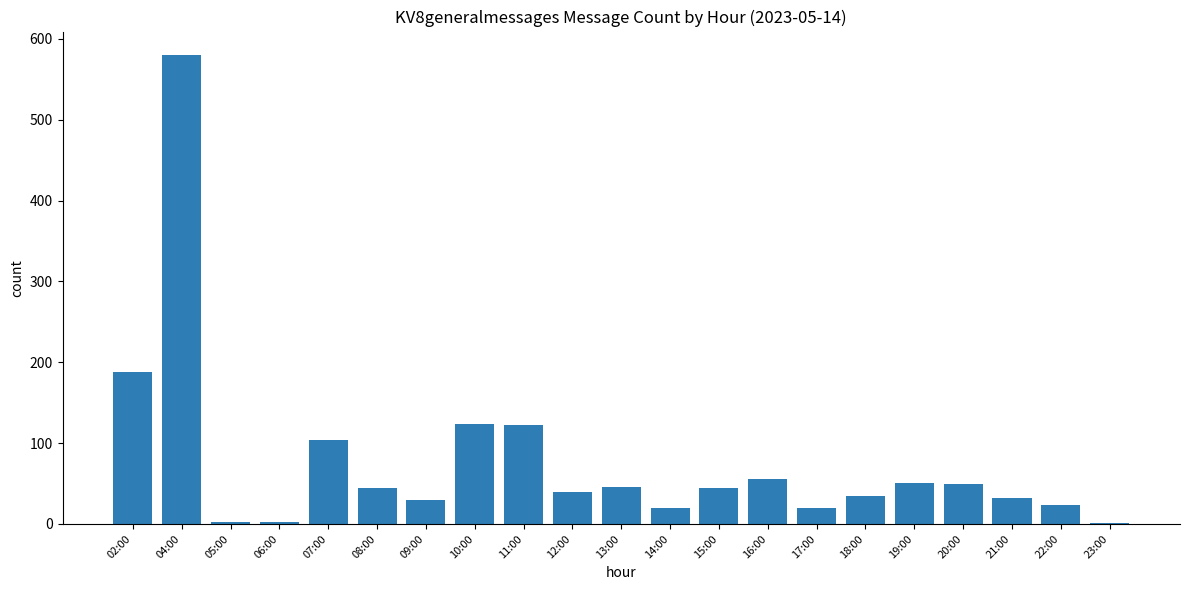

True or false: the data shows 123 at 10:00.

True